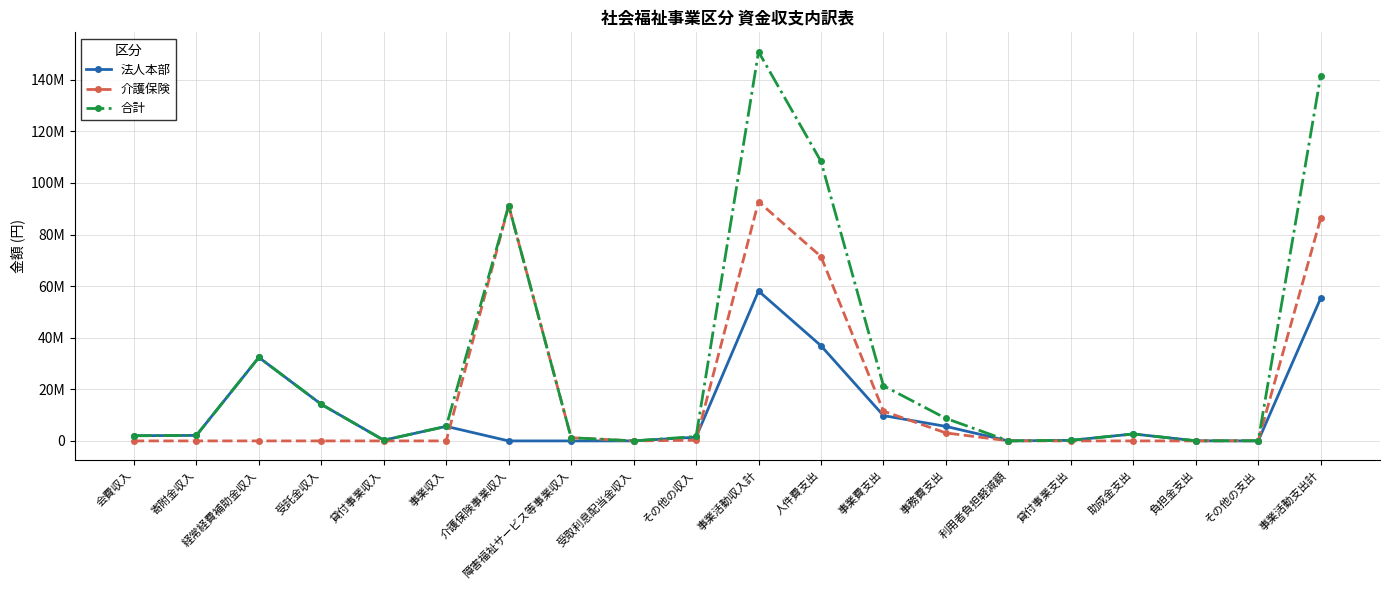

The value of 介護保険 at 介護保険事業収入 is 124026627. True or false?

False